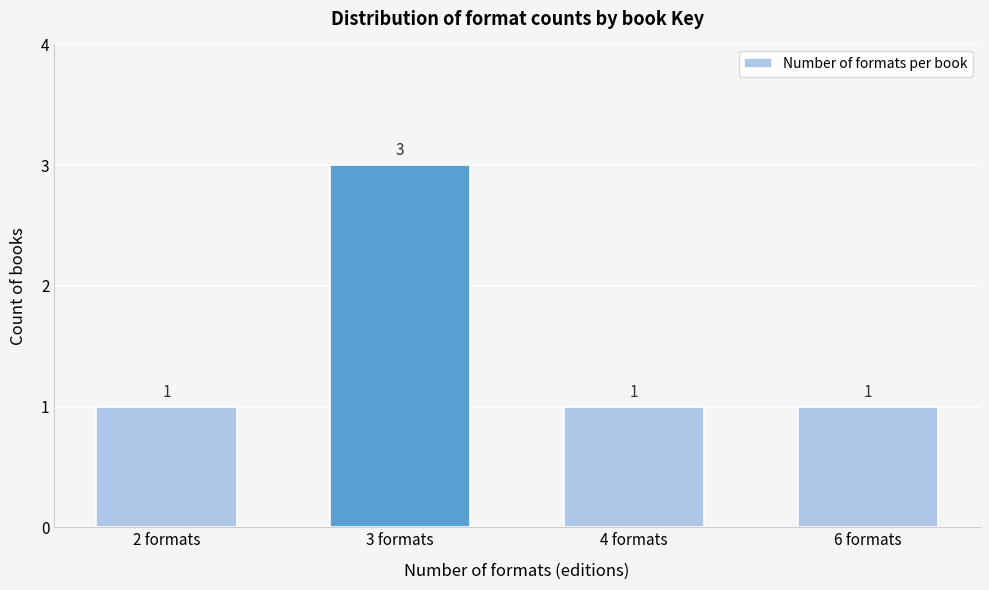

Reading right to left, extract all data points from this chart.

6 formats=1	4 formats=1	3 formats=3	2 formats=1